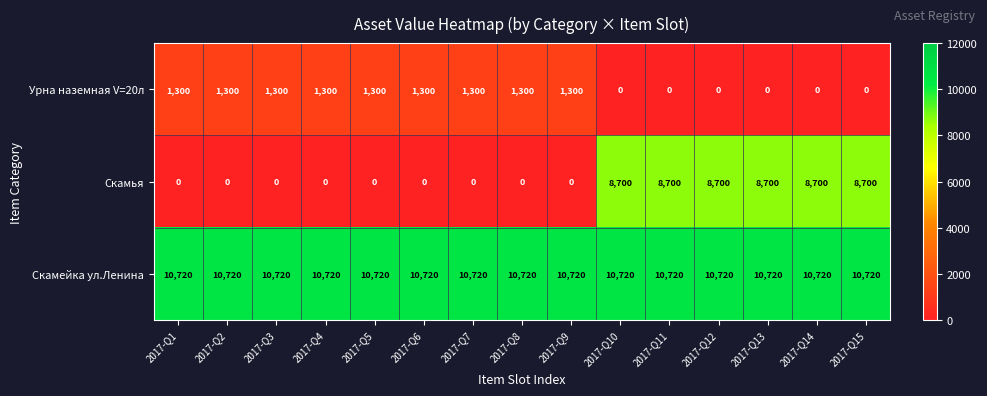

What is the total value across all series at 2017-Q4?

12020